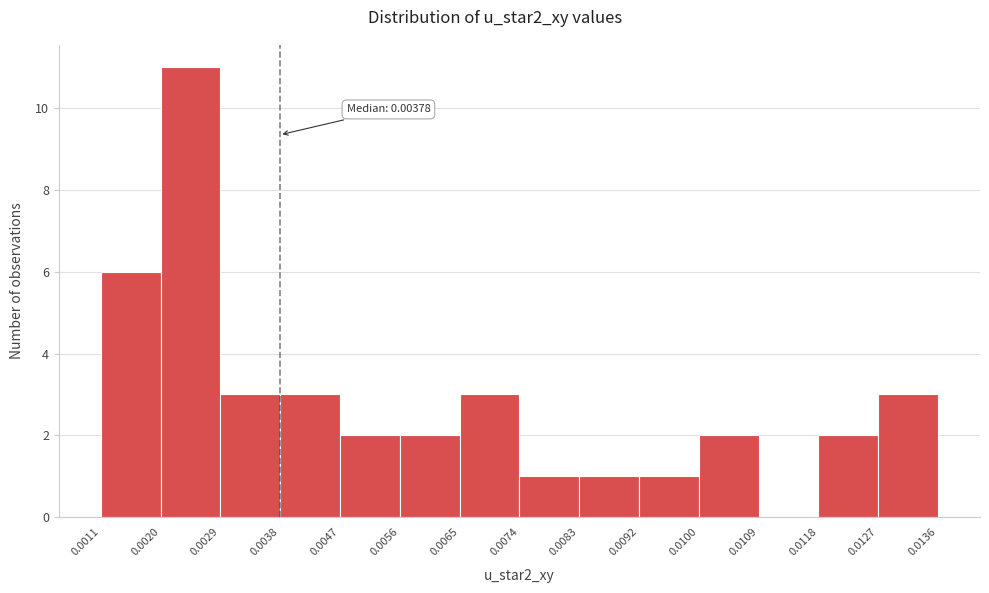

Over which range of the x-axis is the bar tallest?

0.0020 to 0.0029